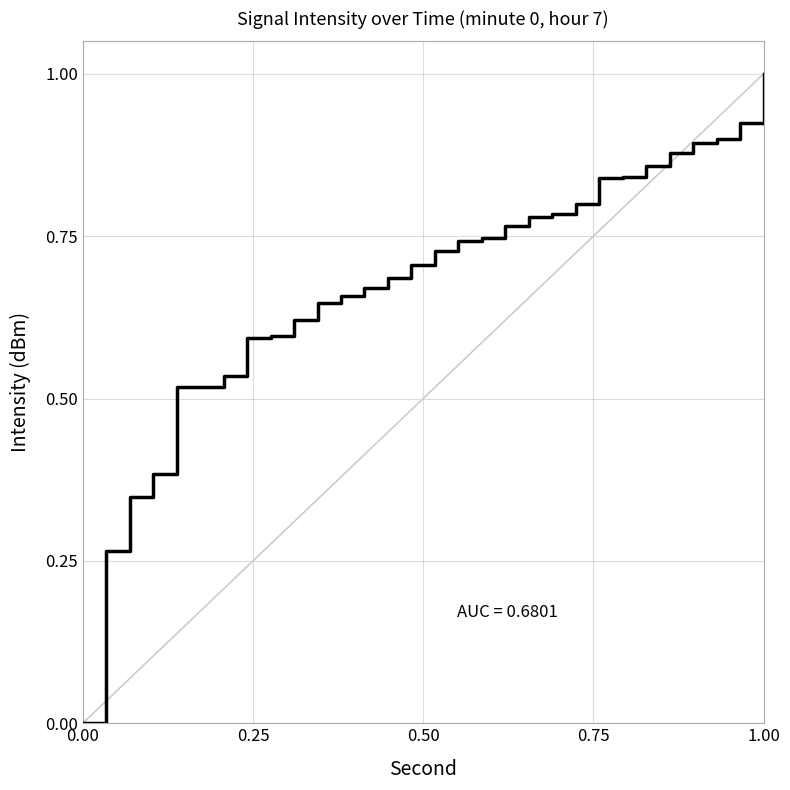

What is the difference between the maximum and minimum values?

1.0